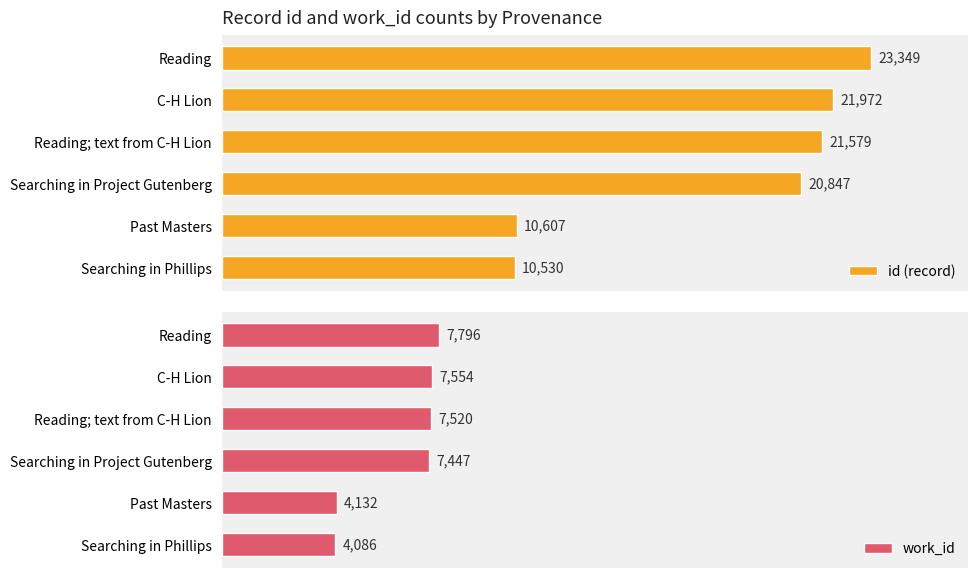

List the labels in order of id (record) value, largest first.

Reading, C-H Lion, Reading; text from C-H Lion, Searching in Project Gutenberg, Past Masters, Searching in Phillips